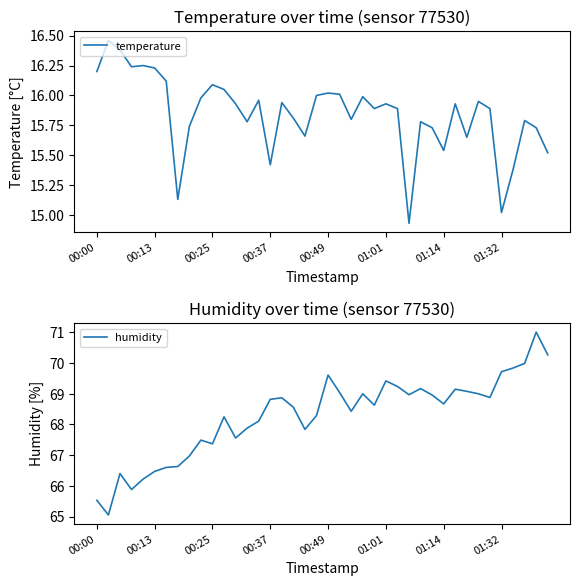

How many values in the humidity series are below 68?

14